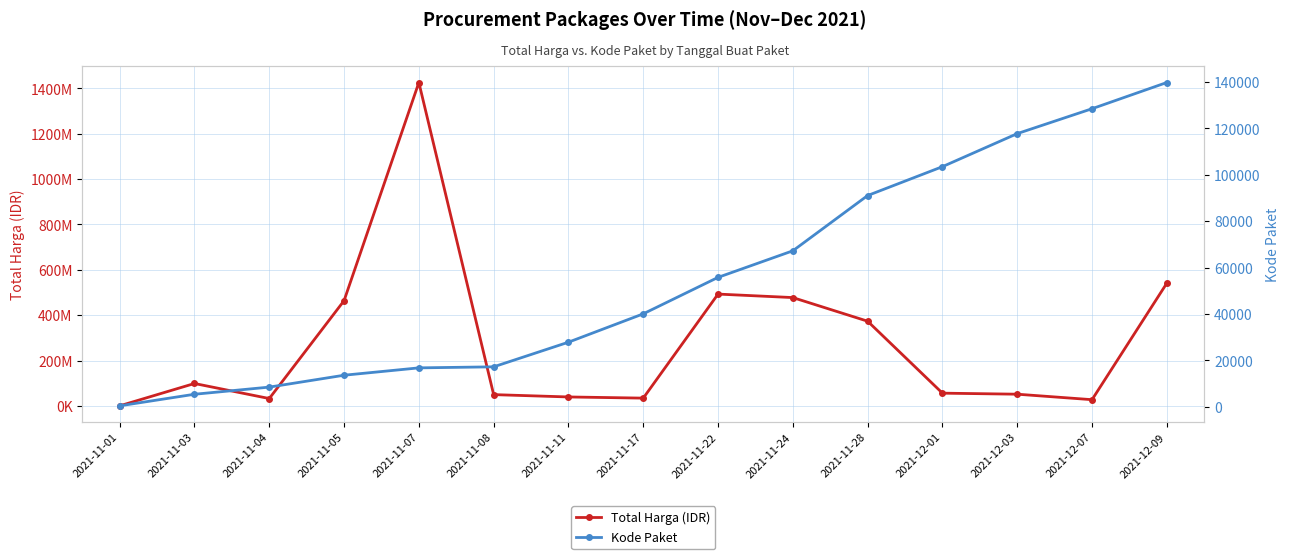

Is the value of Kode Paket at 2021-12-03 greater than the value of Total Harga (IDR) at 2021-11-03?

No